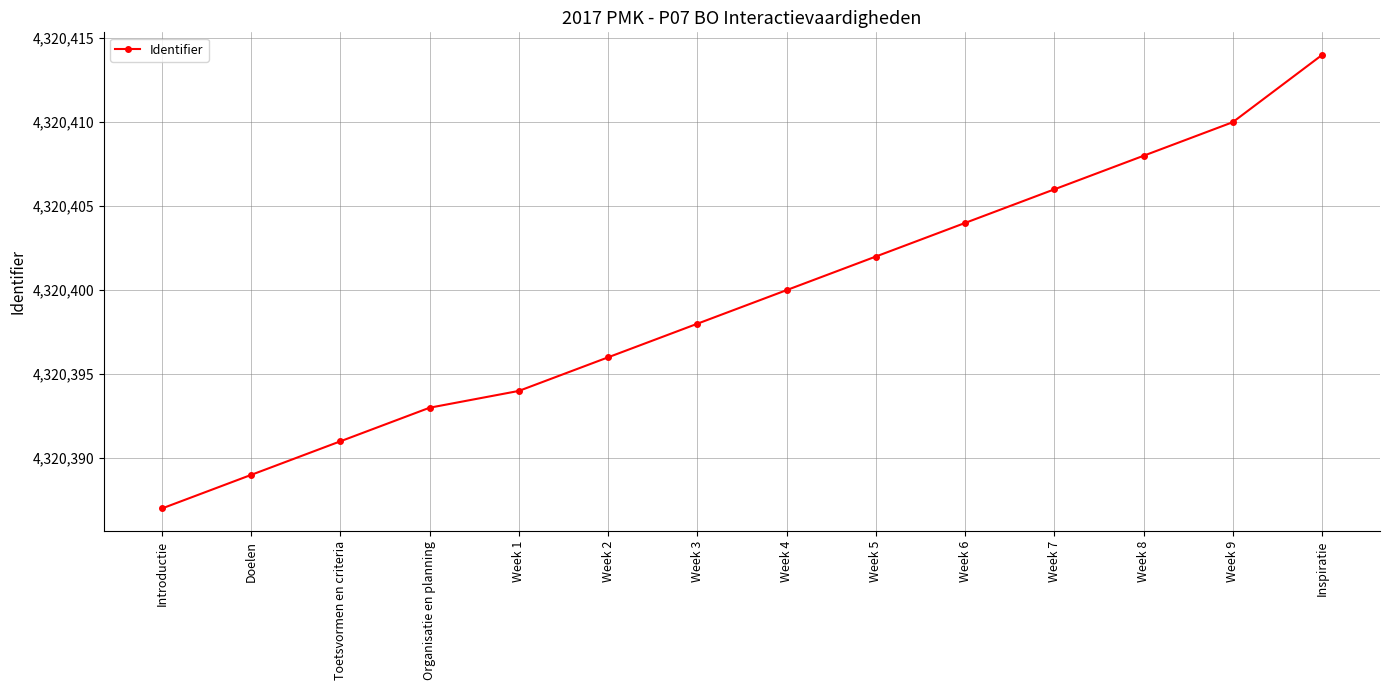

True or false: the data has more than 1 interior local peaks.

False